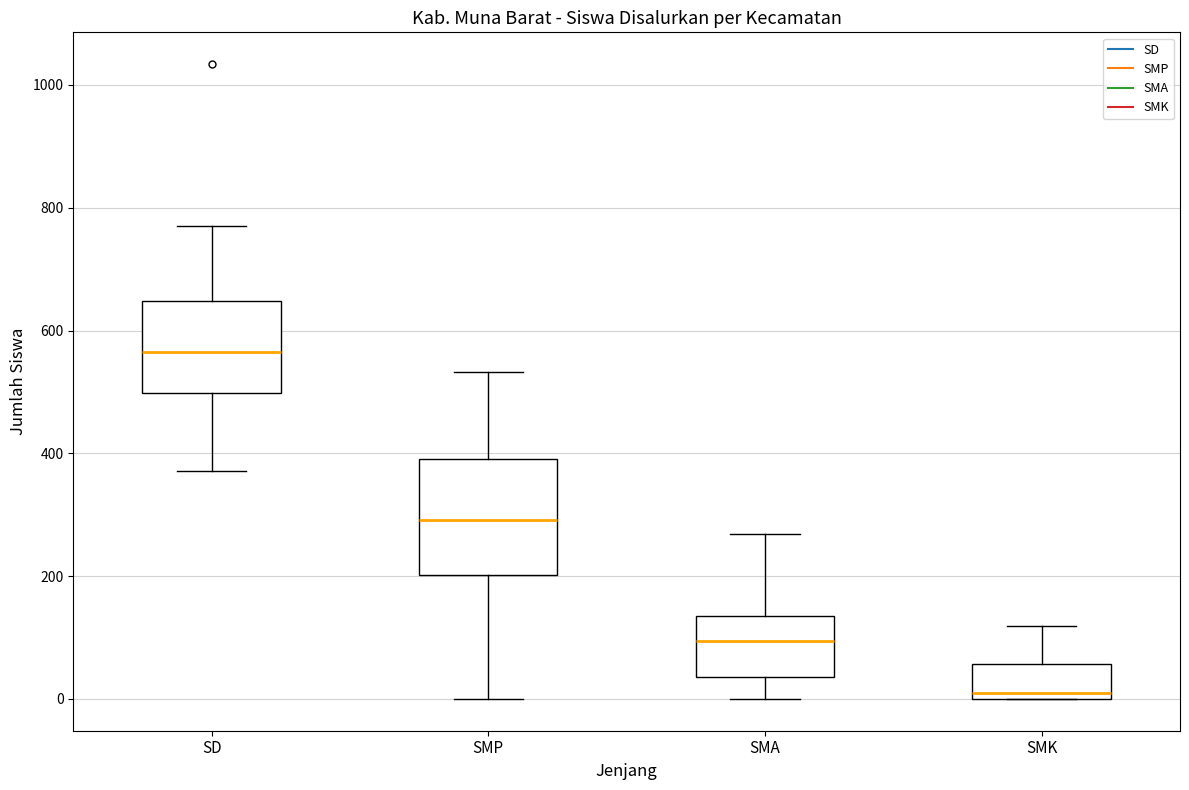

Reading left to right, transcribe this box plot: for each box, give where its median line is, the range the box spans, and where its two whiskers end, as read against the y-axis. The values are not printed on the chart, so give them approximately, as read against the axis.

SD: median 560, box 500 to 640, whiskers 380 to 780
SMP: median 300, box 200 to 400, whiskers 0 to 540
SMA: median 100, box 40 to 140, whiskers 0 to 260
SMK: median 0 (just above the box's lower edge), box 0 to 60, whiskers 0 to 120